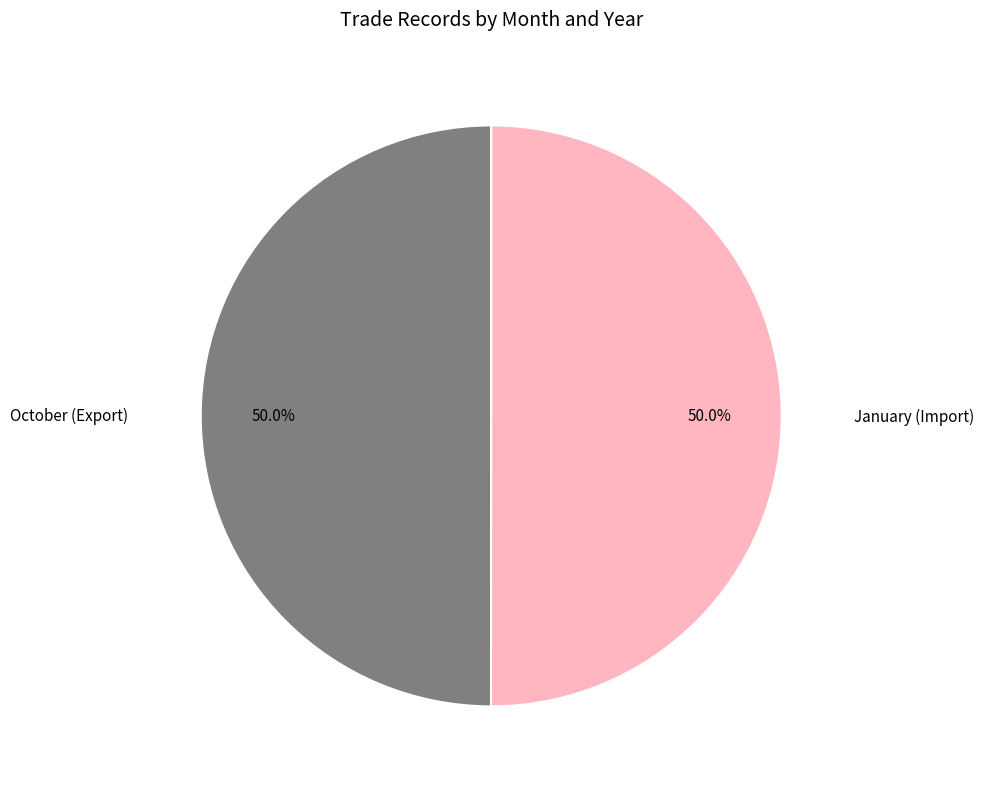

How many segments does this pie chart have?

2